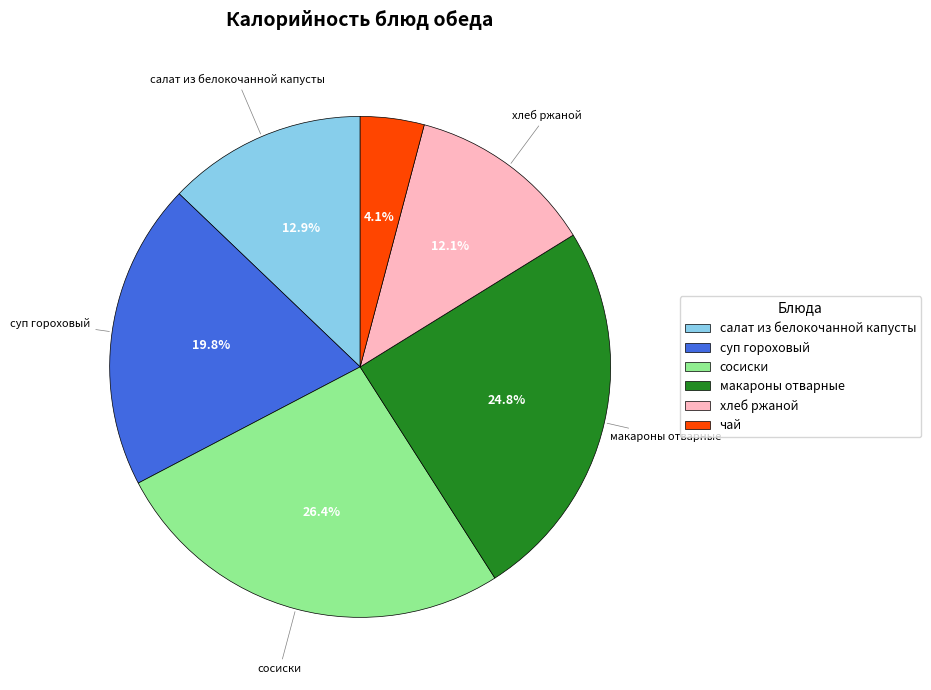

To the nearest percent, what is the combined percentage of сосиски and макароны отварные?

51%